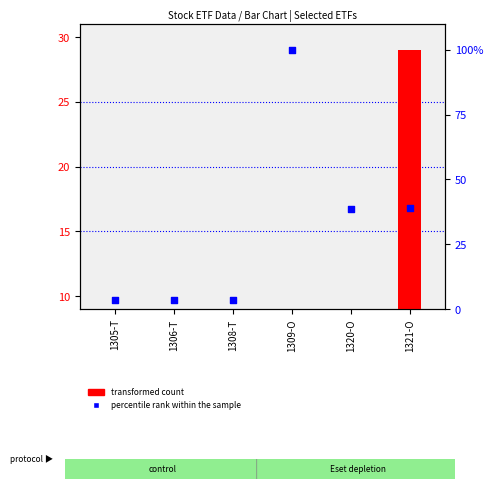

What are all the series names shown in the legend?

transformed count, percentile rank within the sample